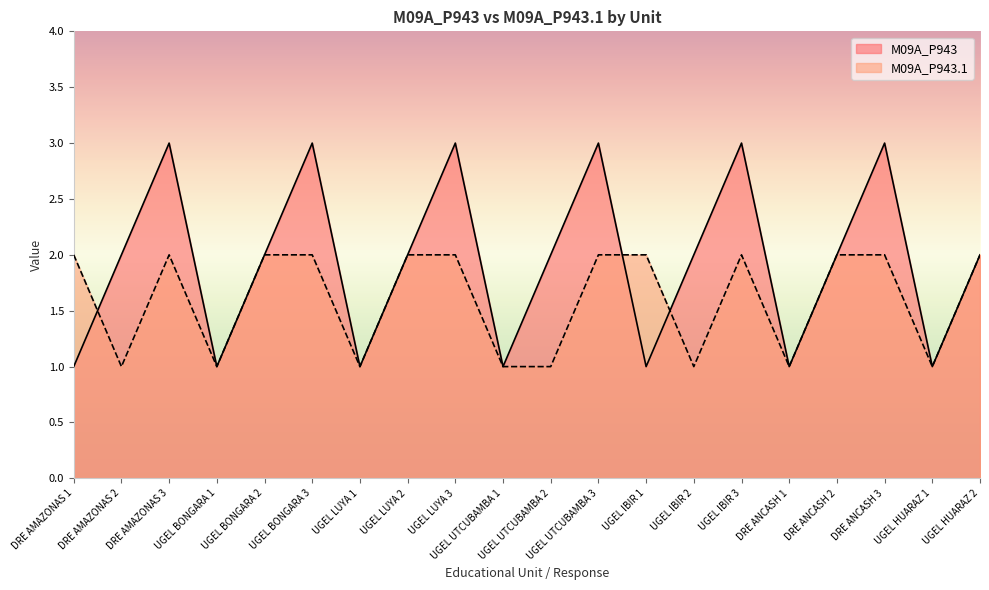

Which series has the largest total across all categories?

M09A_P943